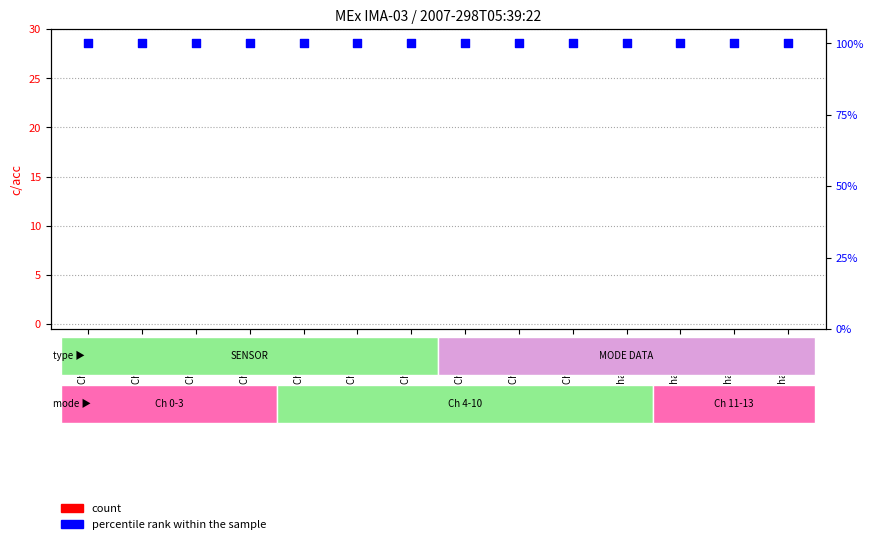

Which series reaches the maximum Y coordinate?

percentile rank within the sample